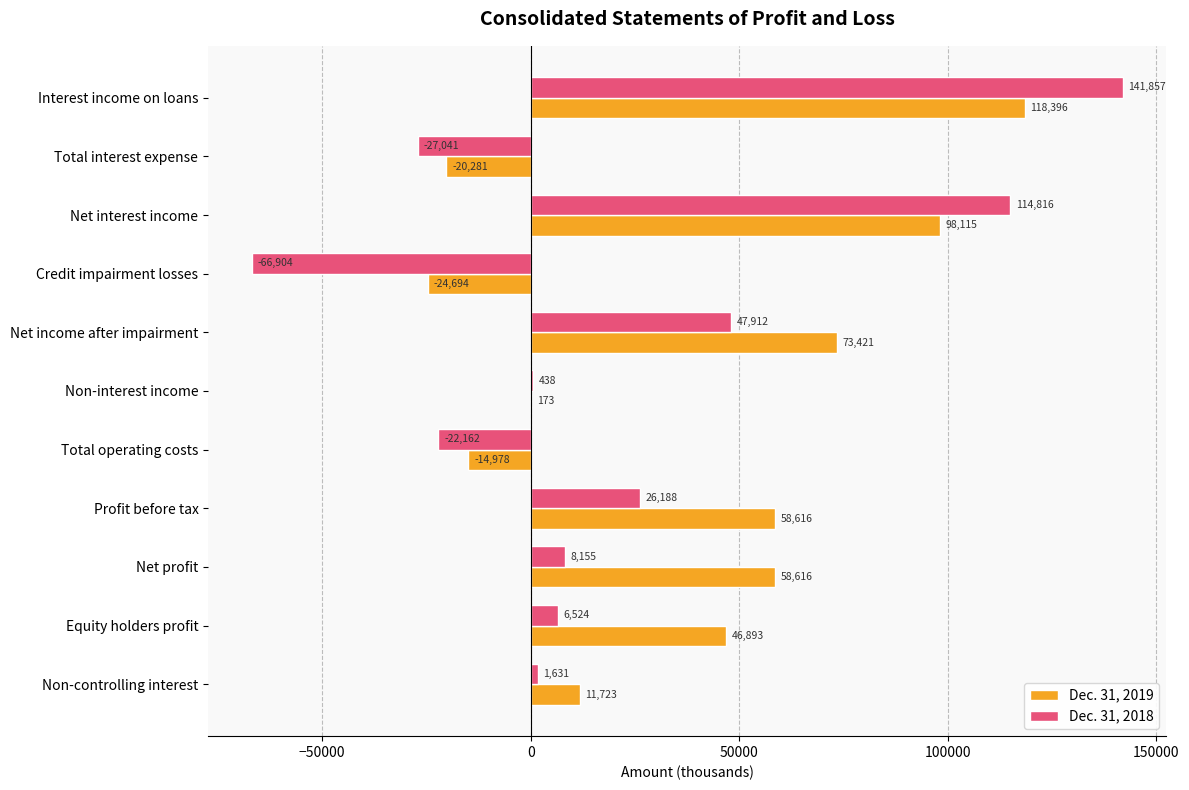

What are all the series names shown in the legend?

Dec. 31, 2019, Dec. 31, 2018